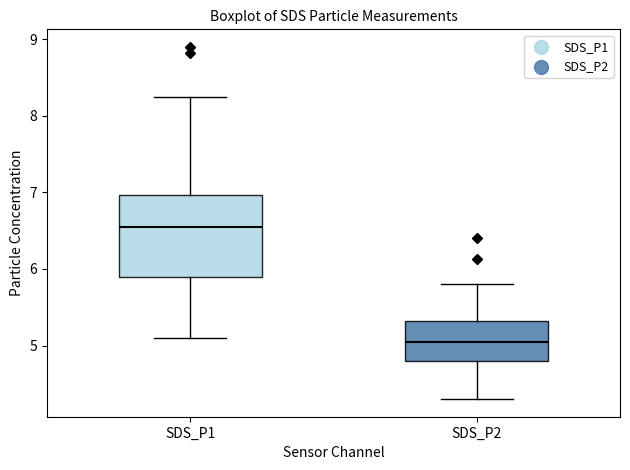

Reading left to right, transcribe this box plot: for each box, give where its median line is, the range the box spans, and where its two whiskers end, as read against the y-axis. The values are not printed on the chart, so give them approximately, as read against the axis.

SDS_P1: median 6.6, box 5.9 to 7.0, whiskers 5.1 to 8.3
SDS_P2: median 5.1, box 4.8 to 5.3, whiskers 4.3 to 5.8